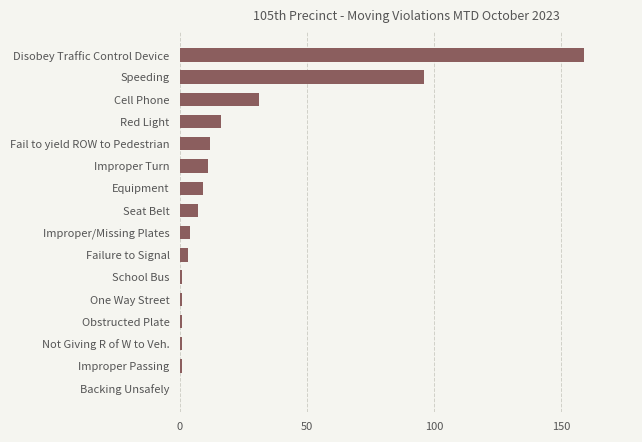

The value at Improper/Missing Plates is 4. True or false?

True